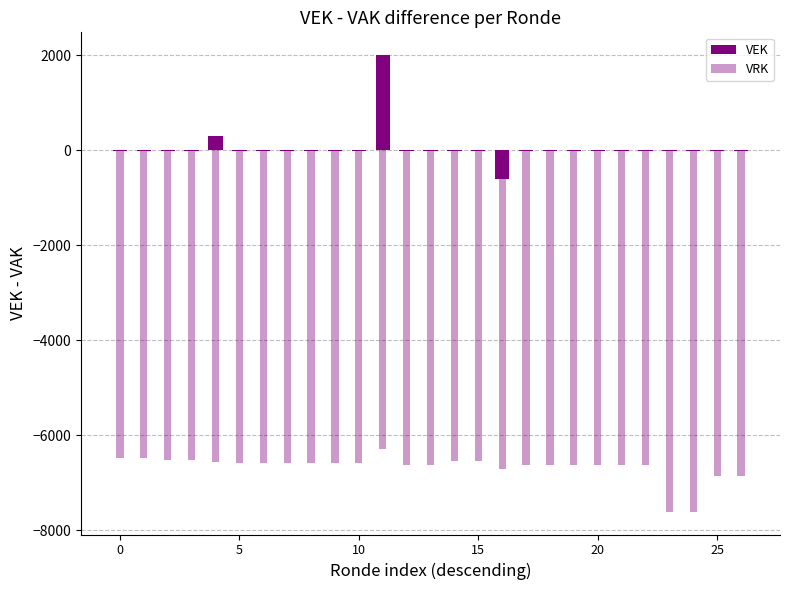

Is it true that VEK equals -3 at 20?

False